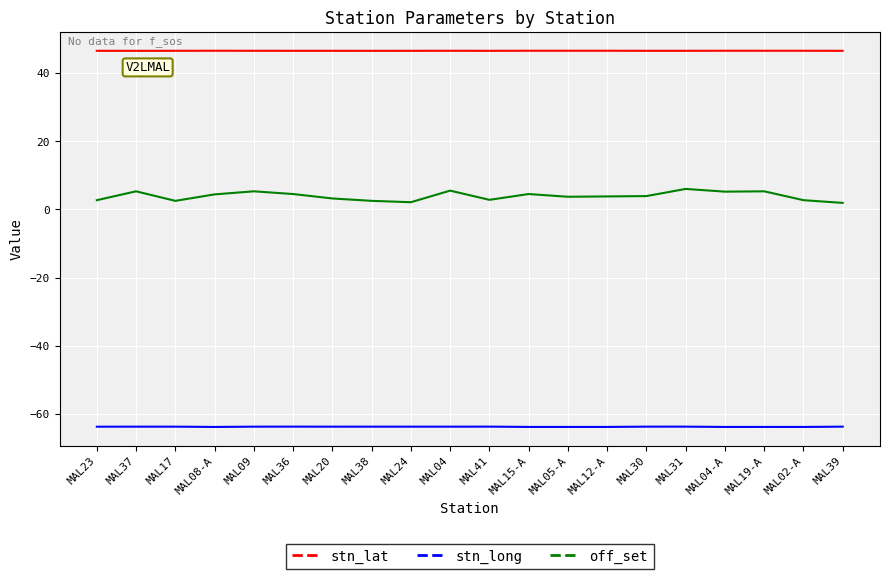

What are all the series names shown in the legend?

stn_lat, stn_long, off_set